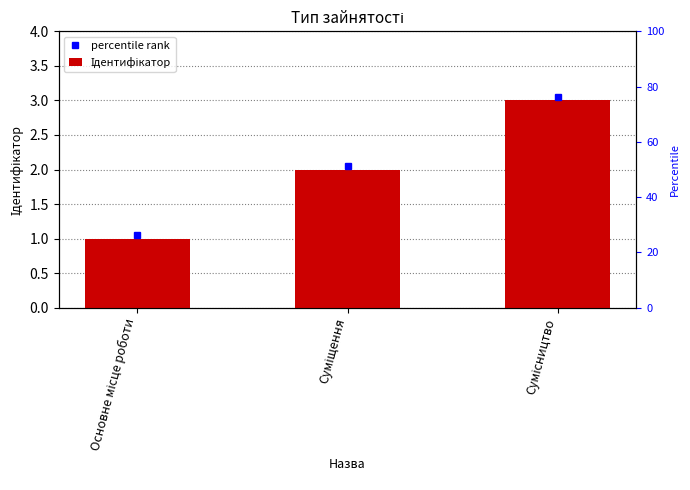

Rank the categories by value from lowest to highest.

Основне місце роботи, Суміщення, Сумісництво